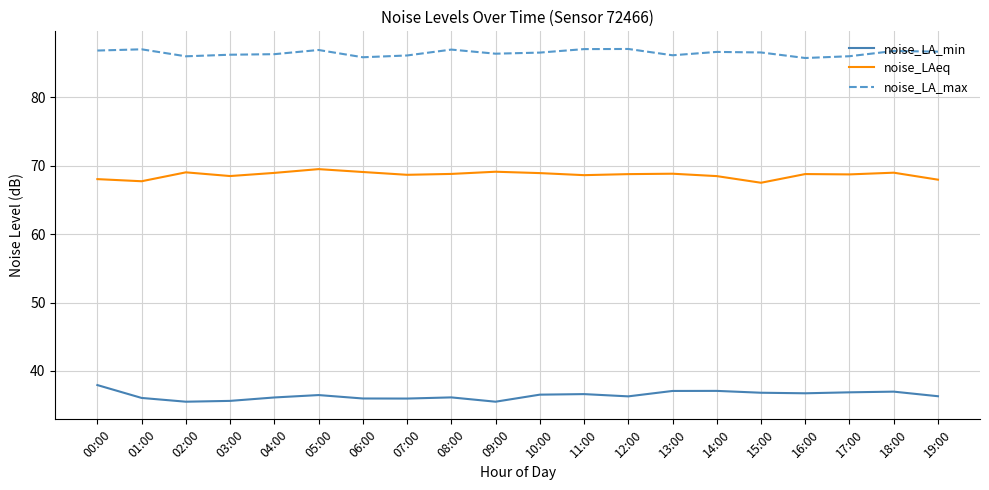

What is the lowest value of the noise_LAeq series?

67.5